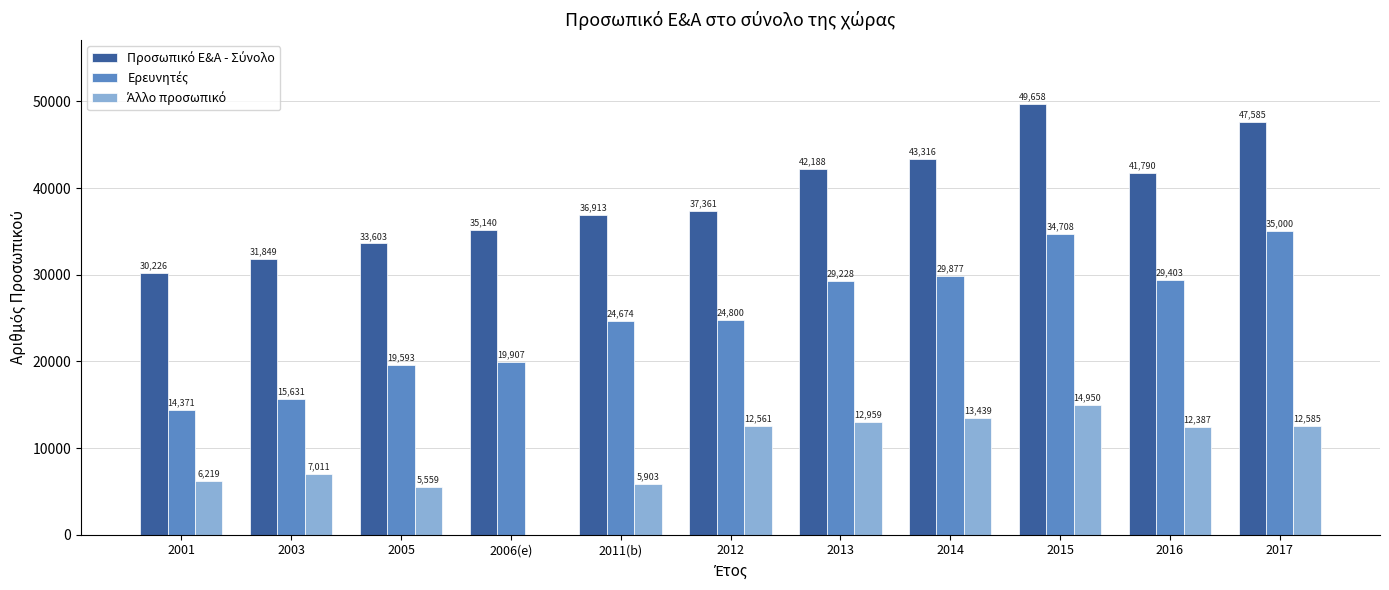

Count the number of data series in this chart.

3